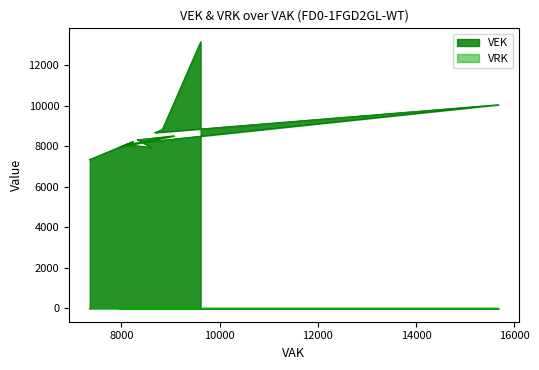

What is the average value?

8381